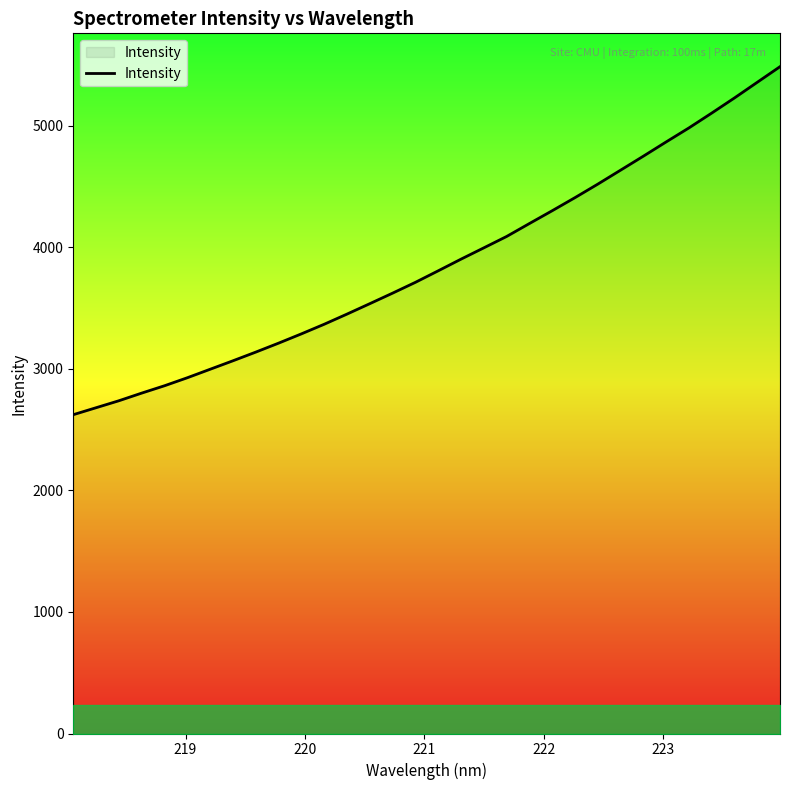

What is the smallest value displayed?

2622.0